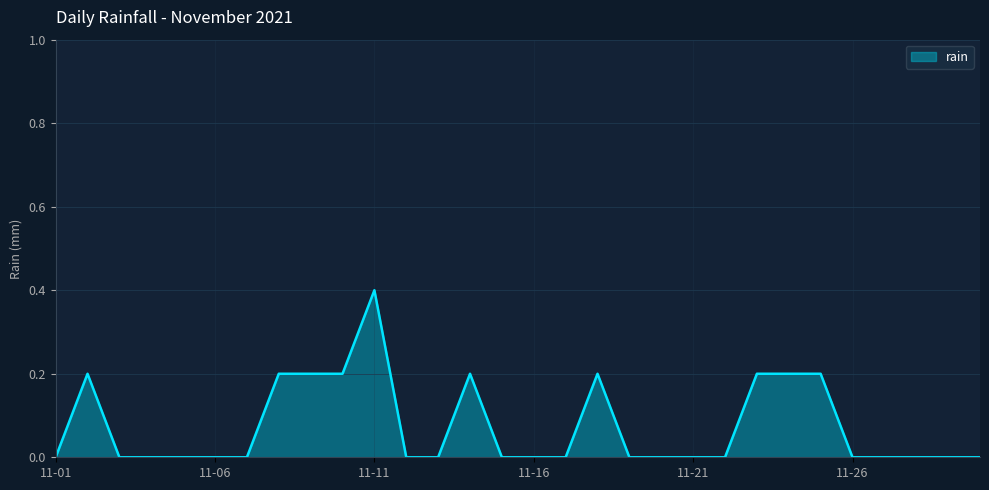

What is the greatest value displayed?

0.4